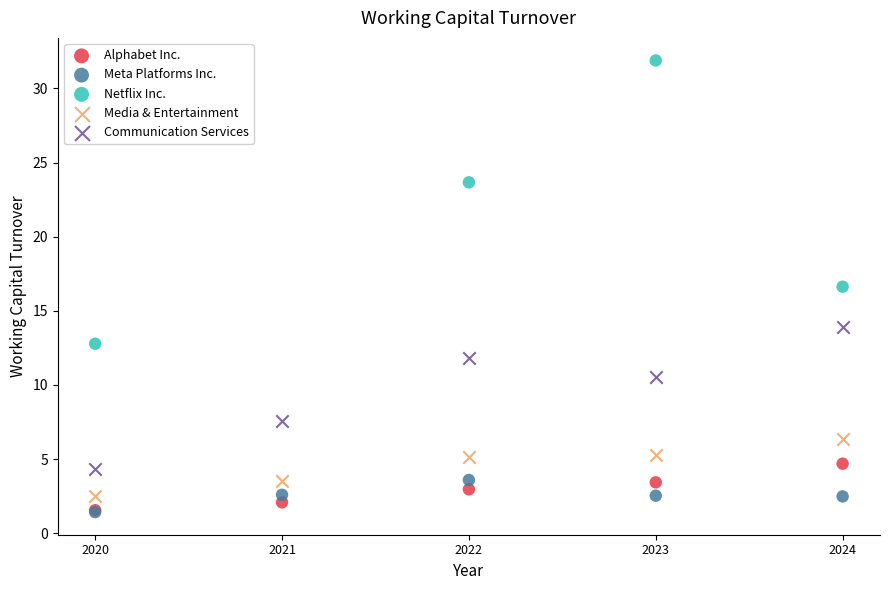

Which series reaches the maximum Y coordinate?

Netflix Inc.